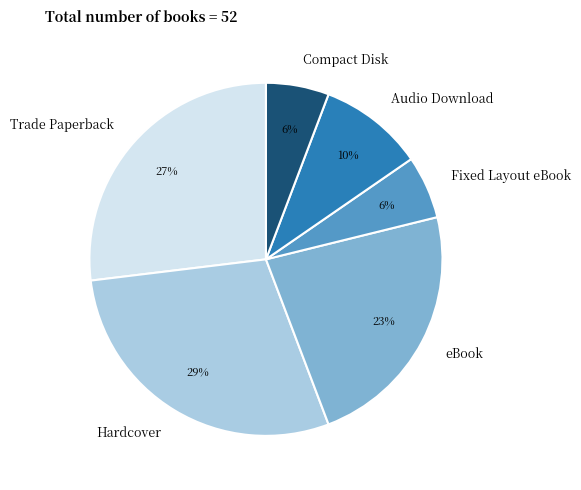

The Audio Download slice represents 1% of the pie. True or false?

False